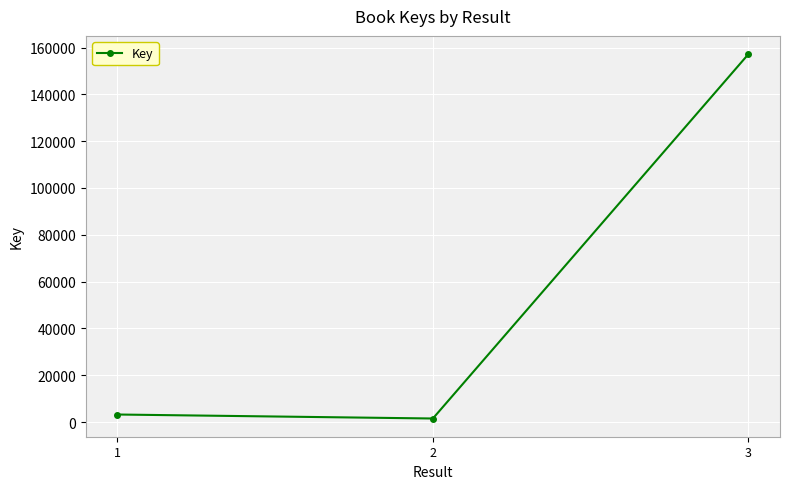

Is it true that the value at 1 is 3231?

True